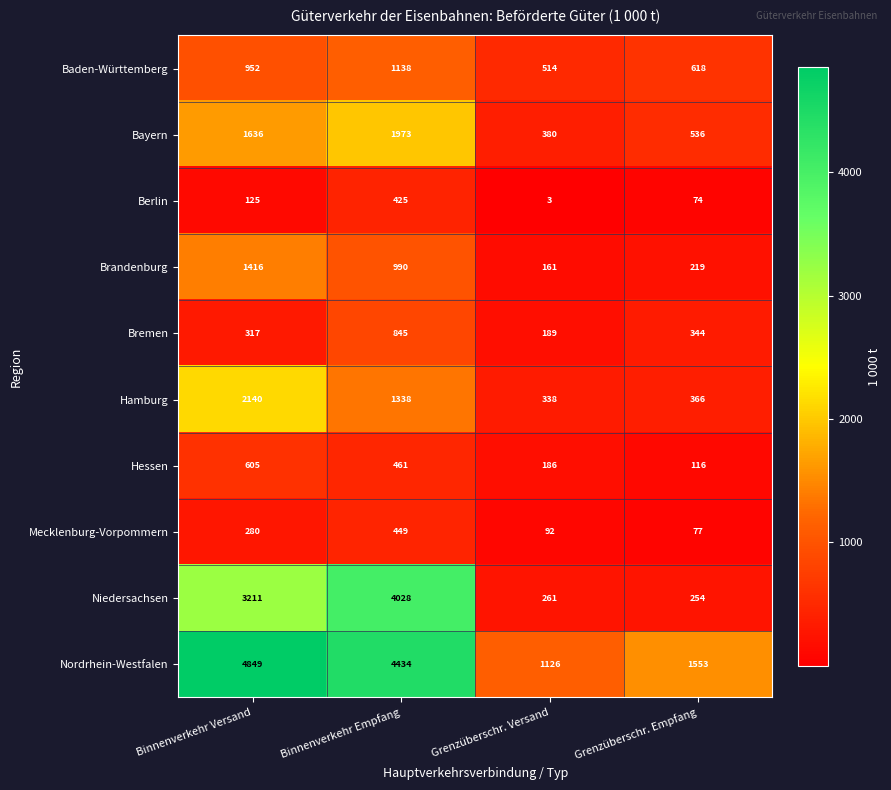

Which category has the lowest value across all series?

Grenzüberschr. Versand